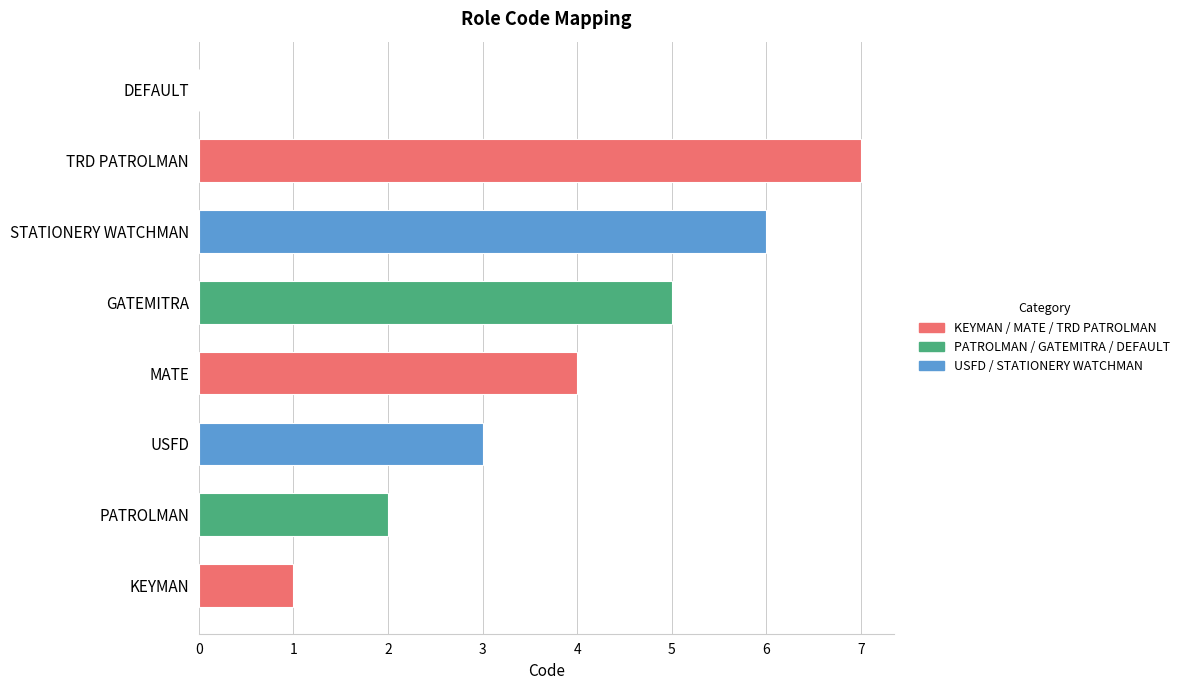

Which label corresponds to the largest value in the chart?

TRD PATROLMAN